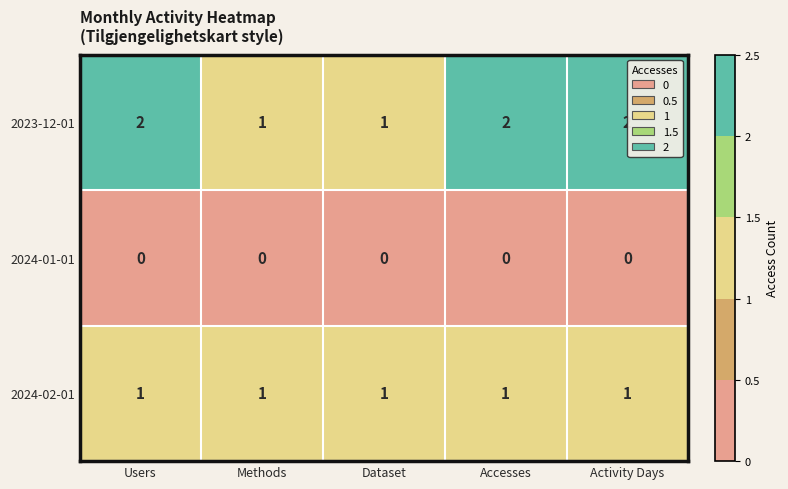

Is the value of 2024-01-01 at Users greater than the value of 2024-02-01 at Activity Days?

No